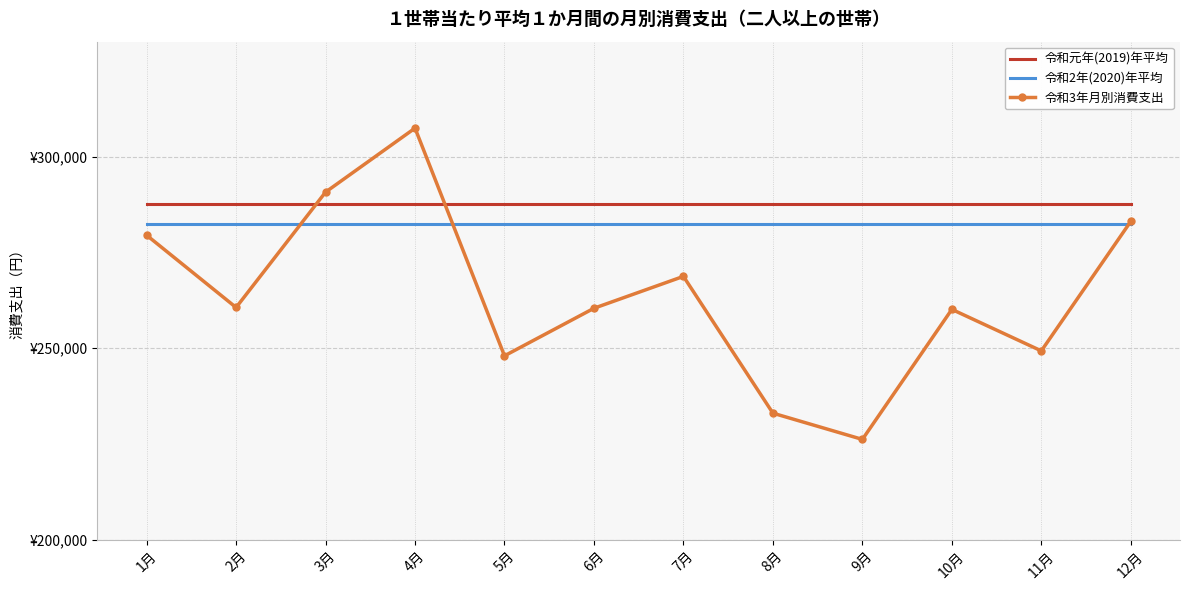

What is the label of the 5th point from the right?

8月